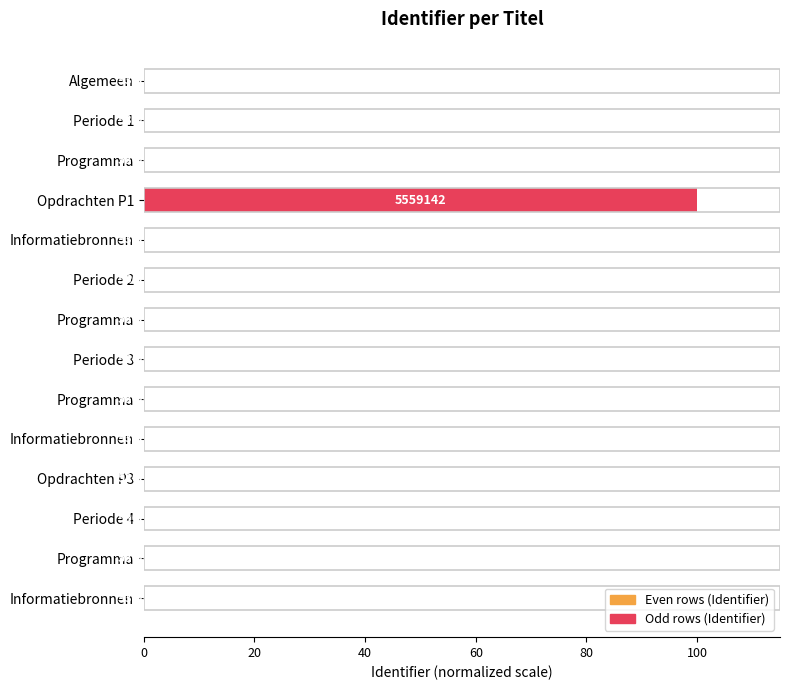

Are the bars horizontal?

Yes